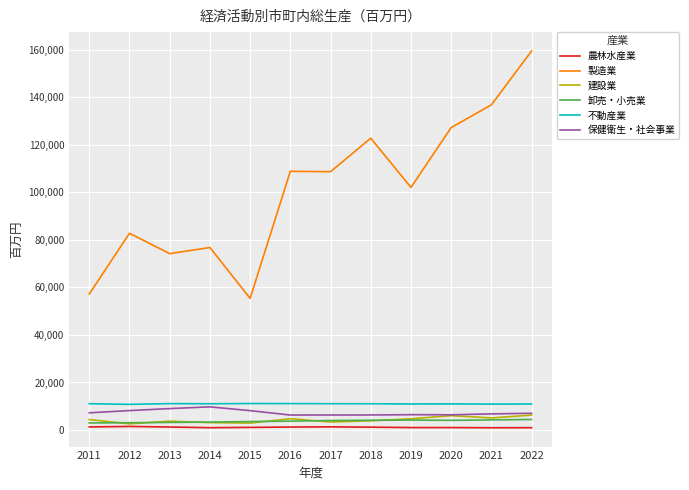

What is the average value of the 保健衛生・社会事業 series?

7331